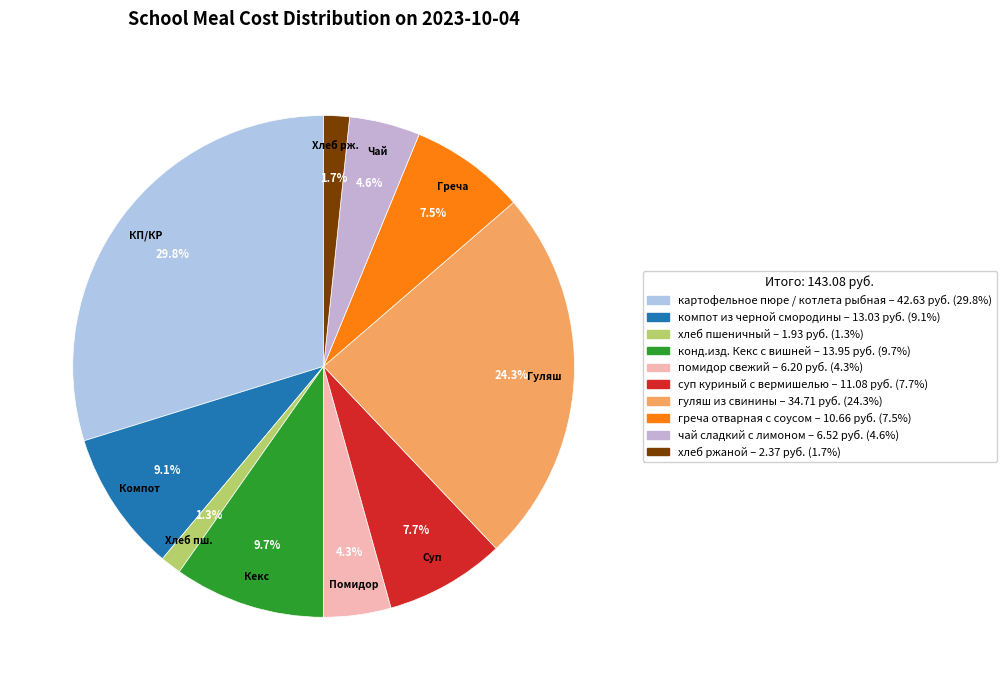

Which slice is the smallest?

хлеб пшеничный